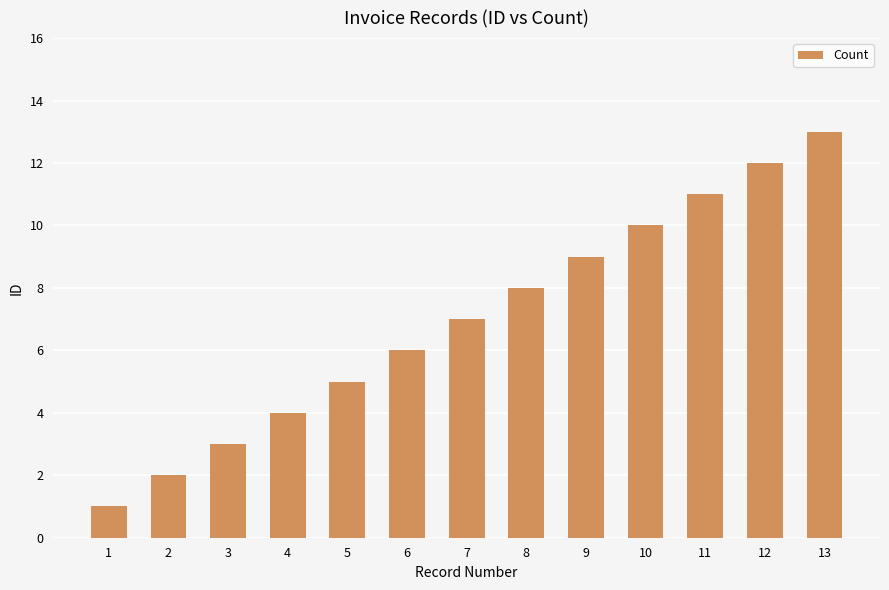

Reading left to right, transcribe all the data shown in this chart.

1	2	3	4	5	6	7	8	9	10	11	12	13